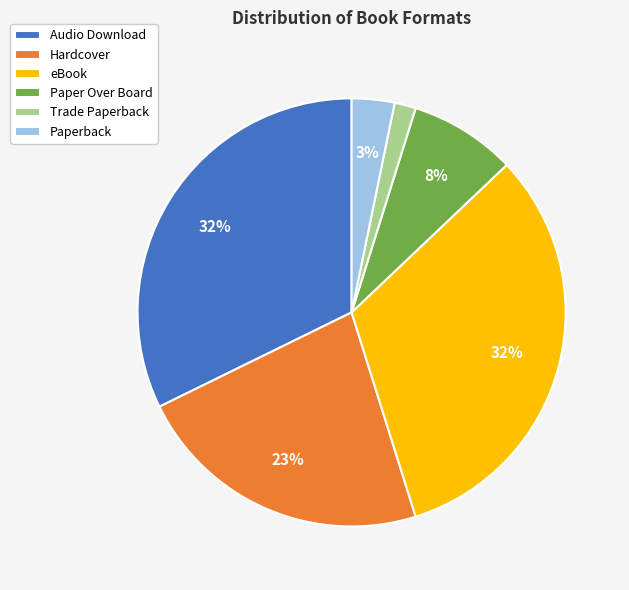

To the nearest percent, what is the difference between the Paperback and Audio Download slice percentages?

29%